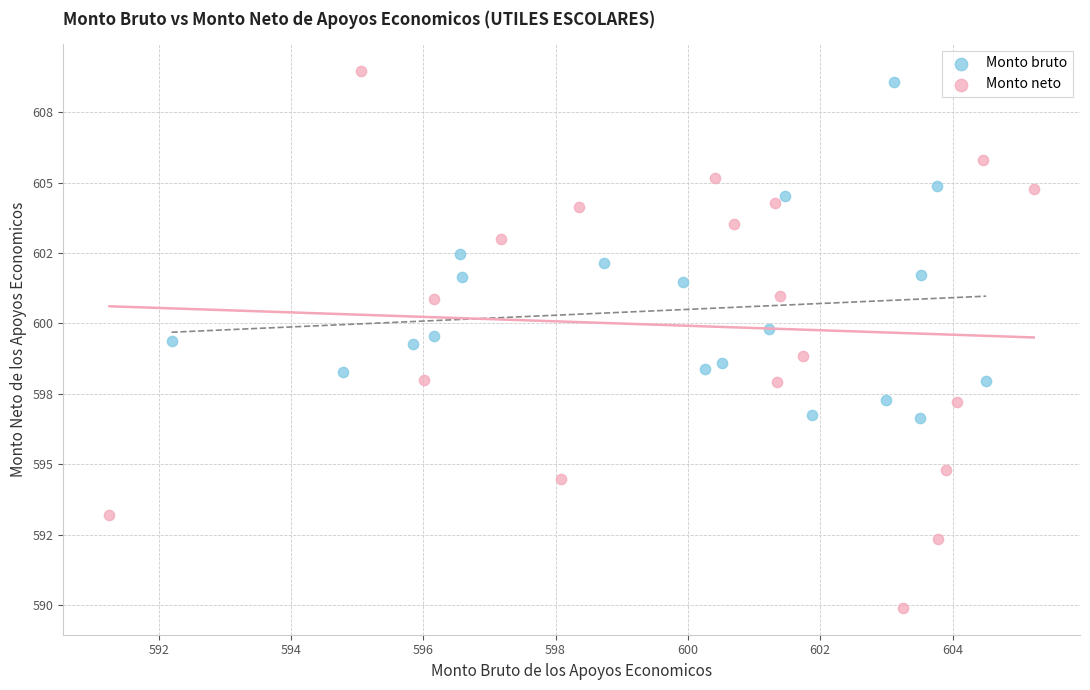

Which series contains the highest Y value?

Monto neto